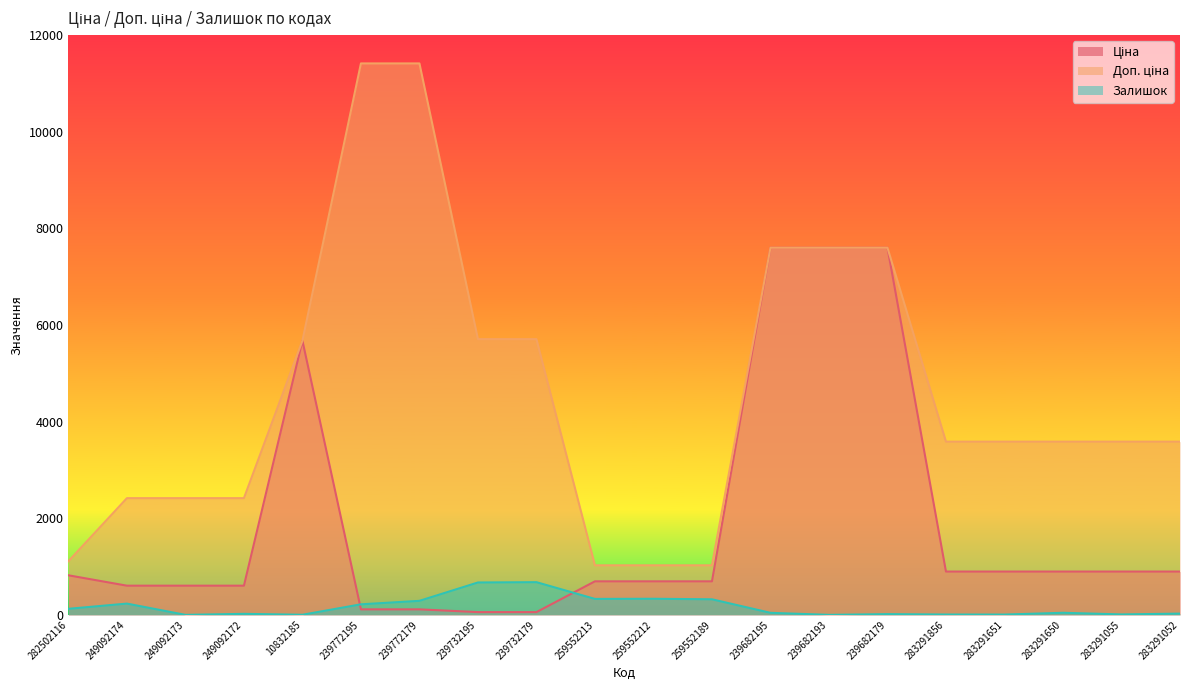

What is the average value of the Доп. ціна series?

4601.9